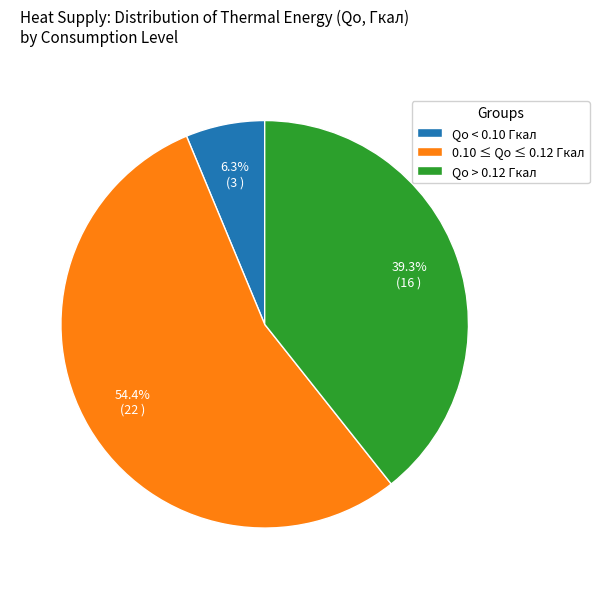

Which category has the biggest portion of the pie?

0.10 ≤ Qо ≤ 0.12 Гкал